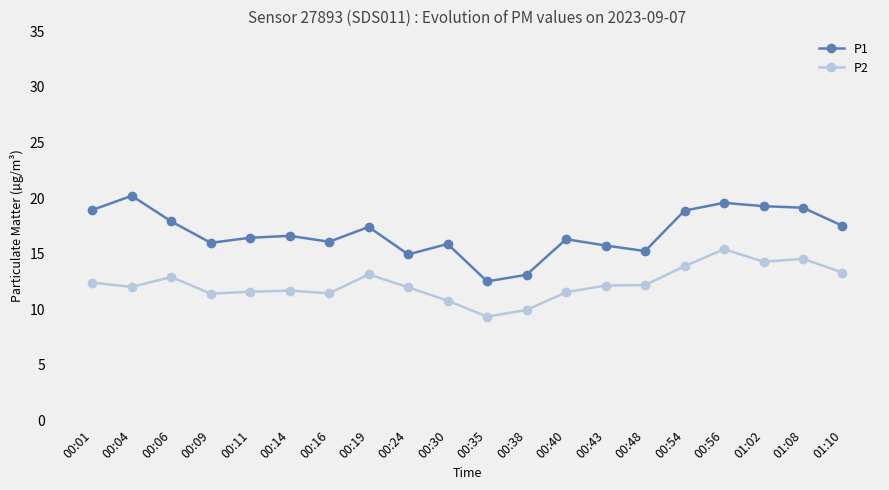

How many series are shown in this chart?

2